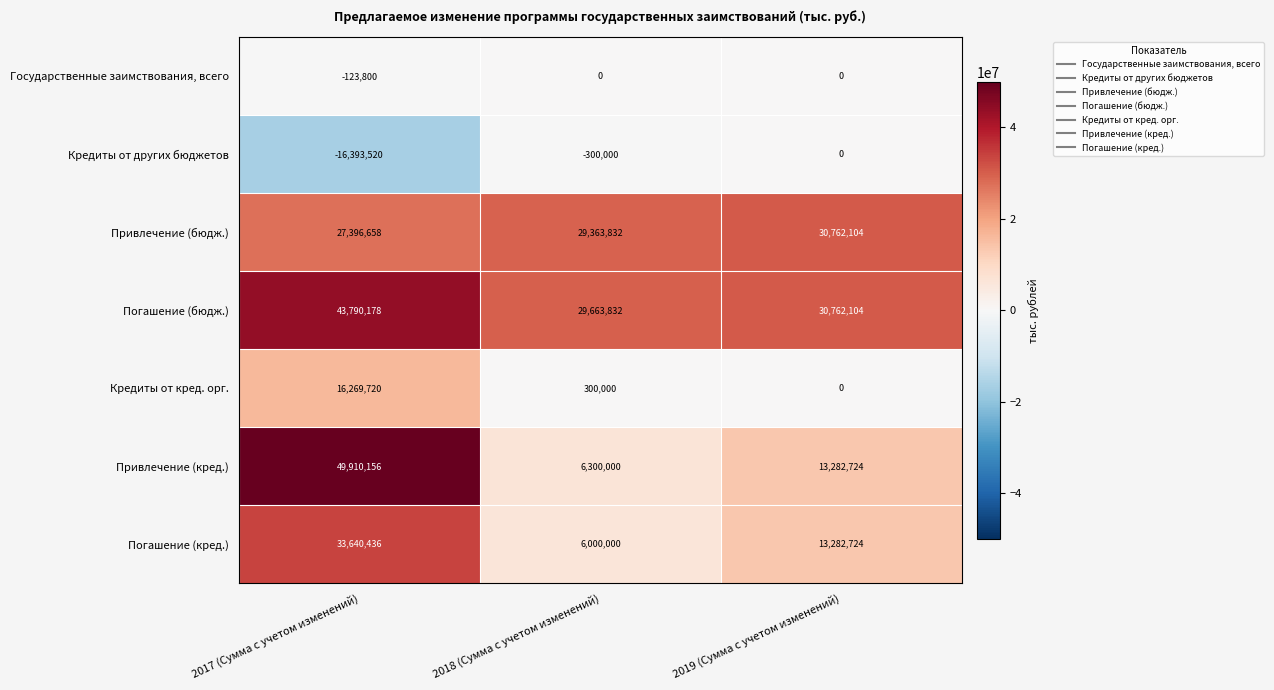

What is the minimum value shown in the chart?

-16393520